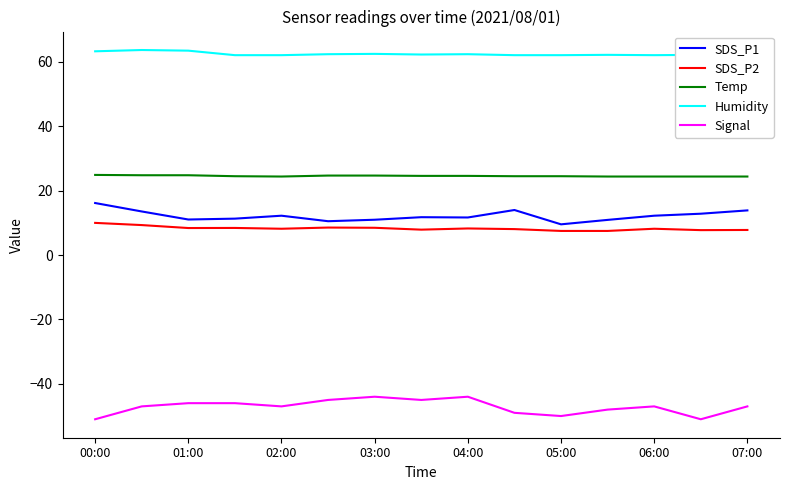

Which series has the largest total across all categories?

Humidity